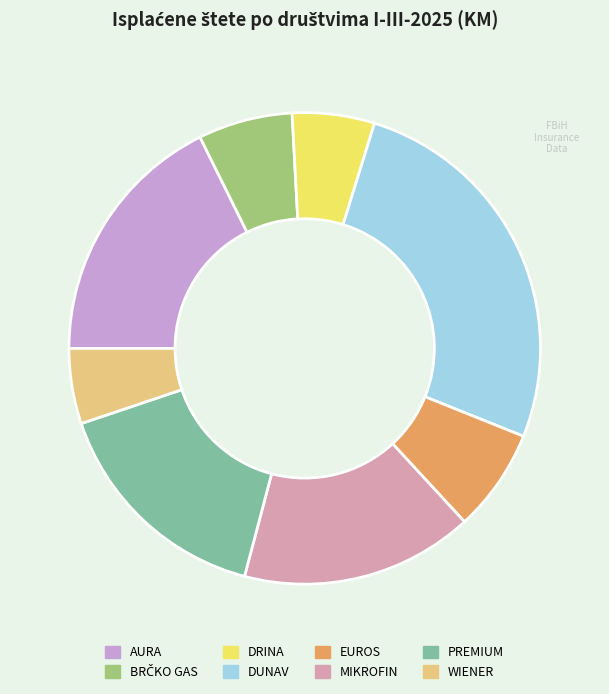

Does WIENER account for over 50% of the chart?

No